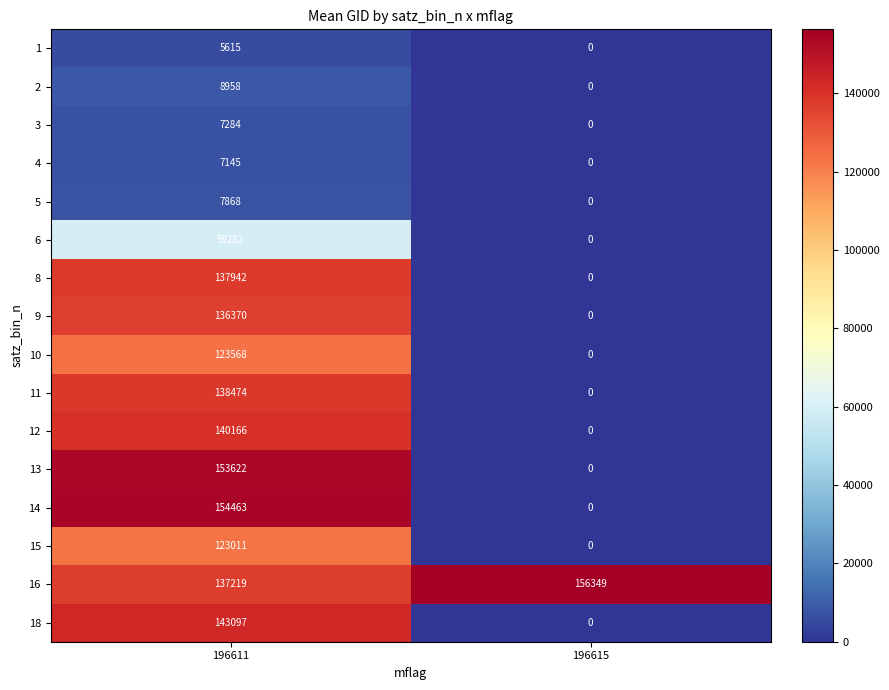

At which category is the sum across all series the highest?

196611